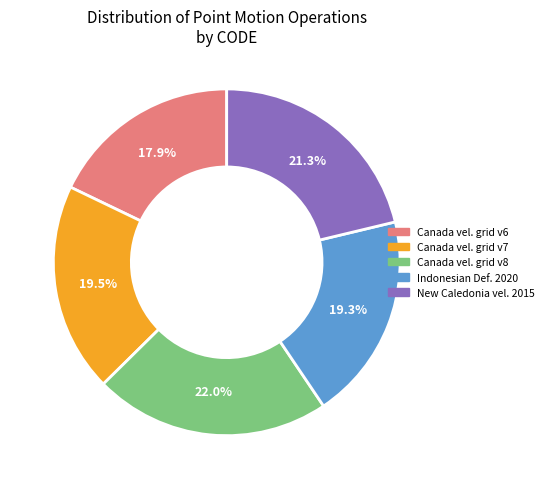

Is there a majority slice in this chart?

No